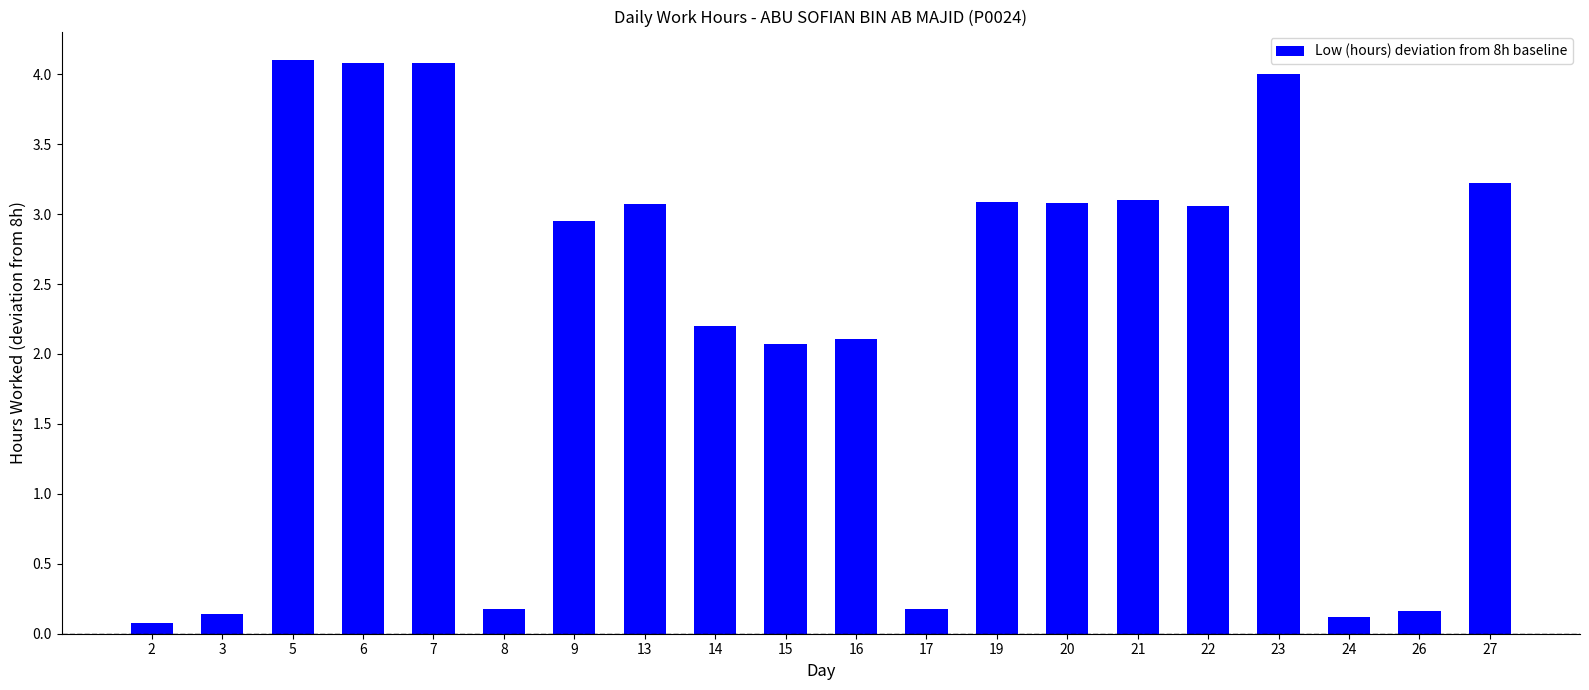

Between 19 and 3, which is larger?

19